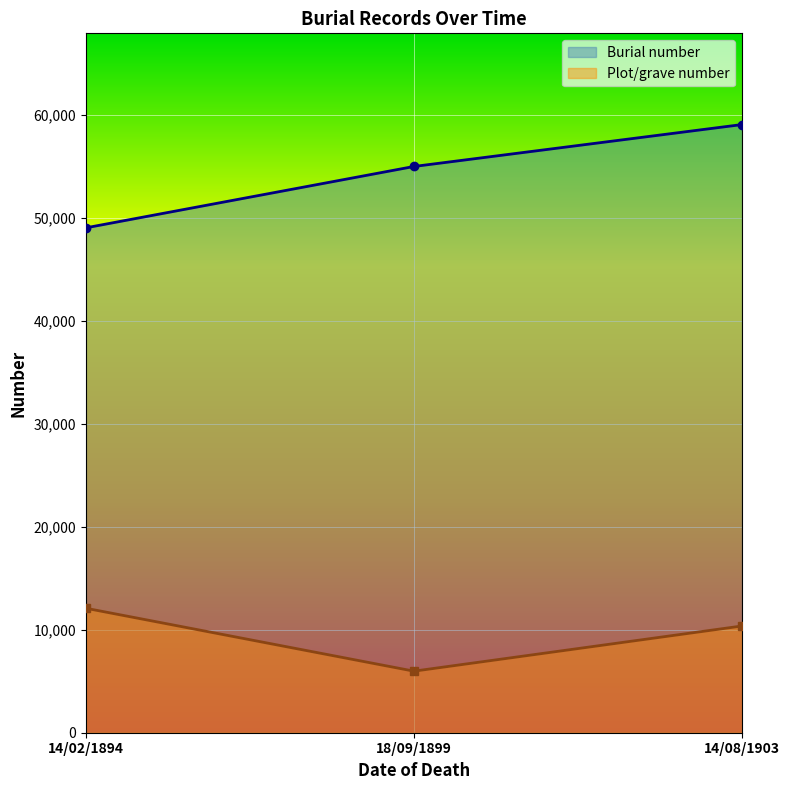

Rank the series at 14/08/1903 from lowest to highest value.

Plot/grave number, Burial number